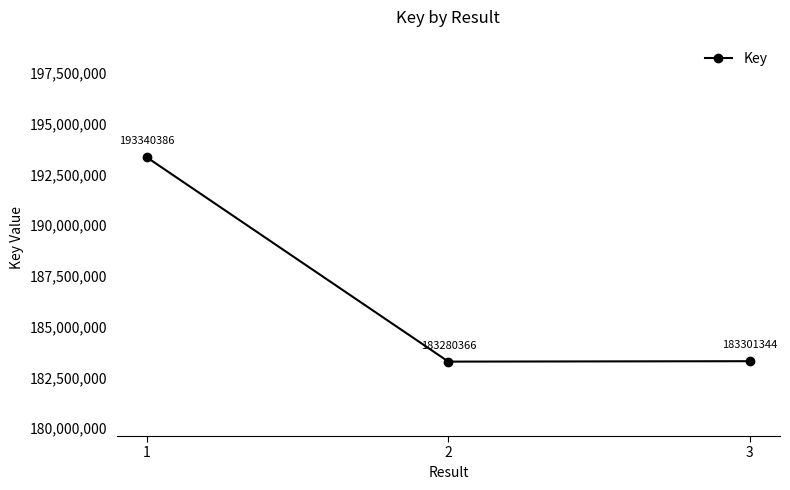

Does the chart have visible grid lines?

No